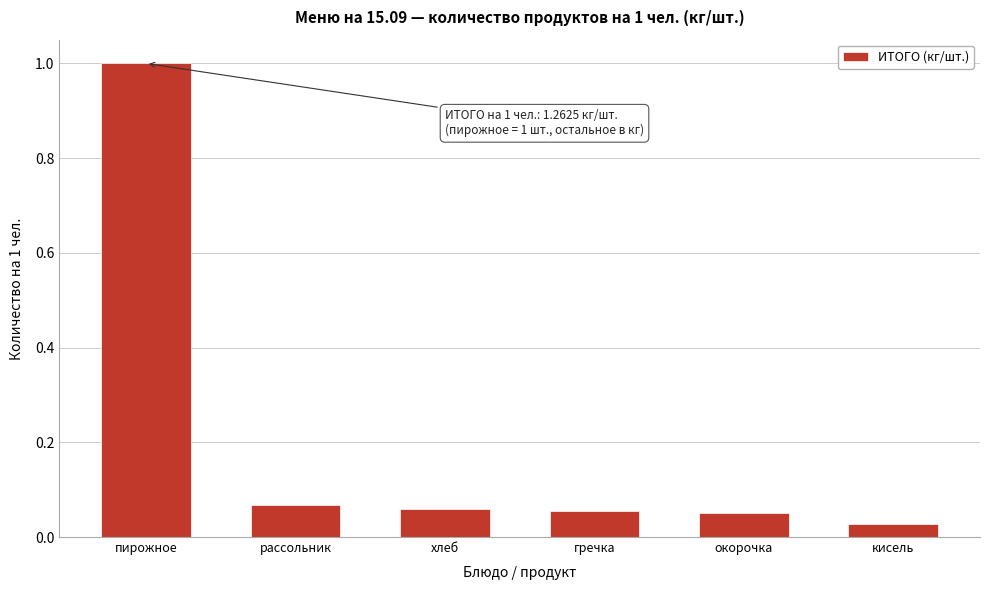

Between пирожное and окорочка, which is larger?

пирожное